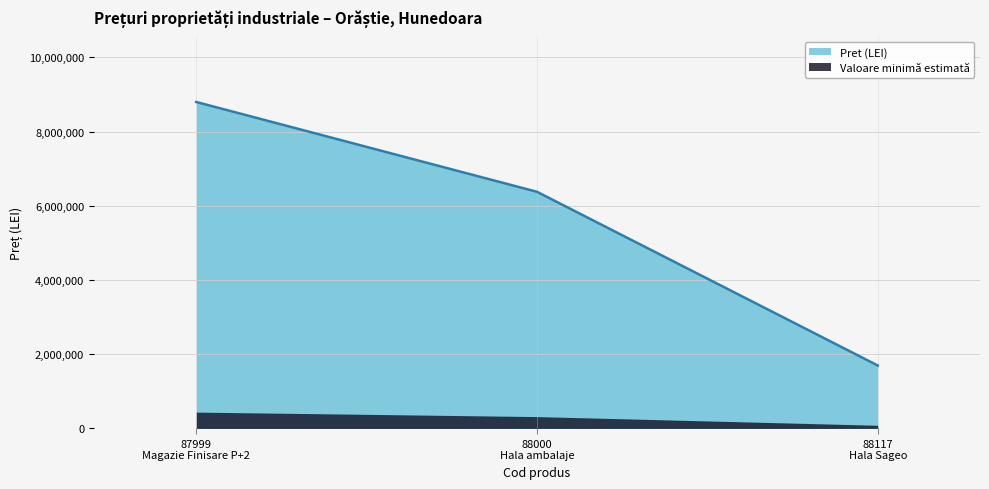

Which series has the largest total across all categories?

Pret (LEI)